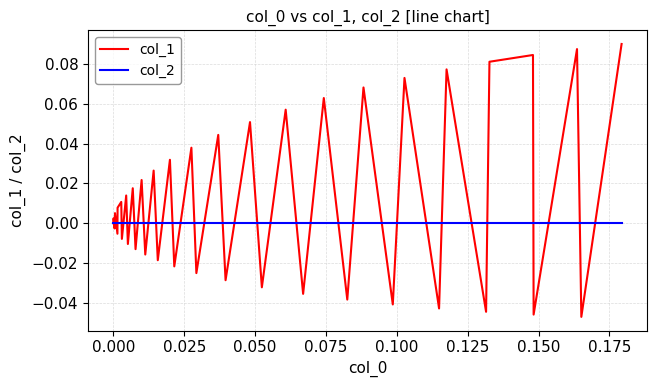

Which series has the widest spread of values?

col_1